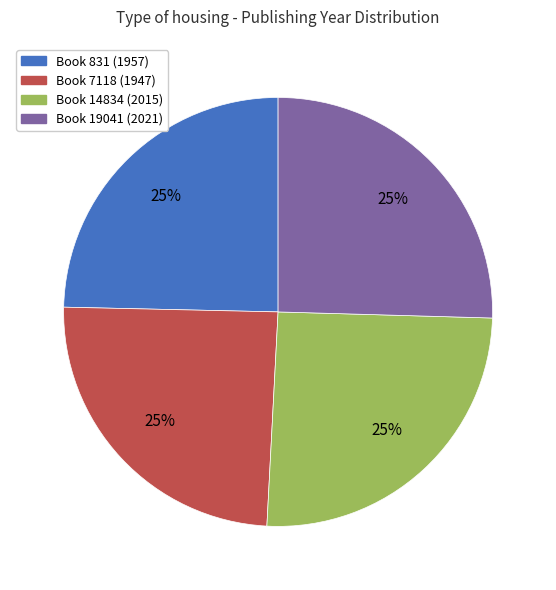

What percentage is the Book 19041 (2021) slice, to the nearest percent?

25%